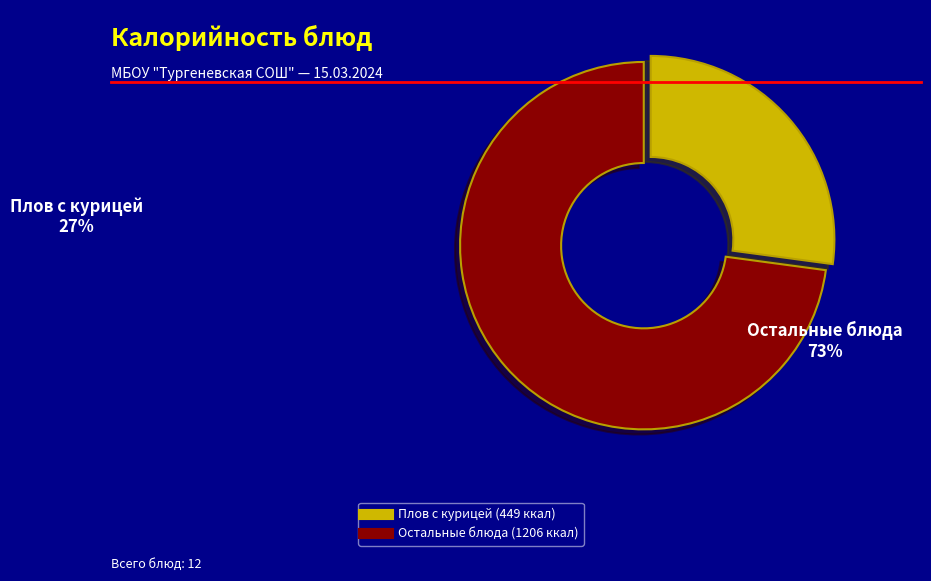

Is there any slice that represents more than half of the pie?

Yes